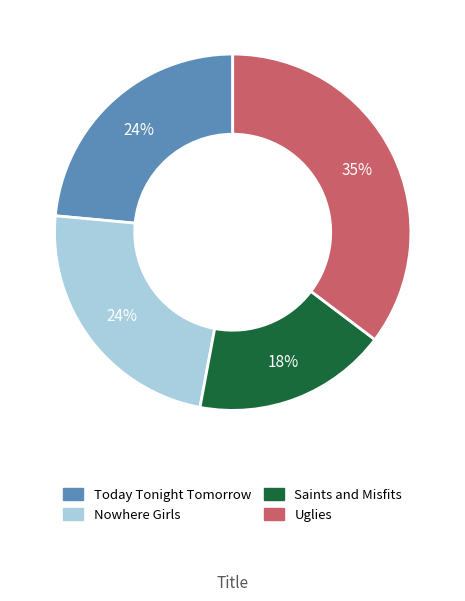

To the nearest percent, what is the difference between the Today Tonight Tomorrow and Saints and Misfits slice percentages?

6%